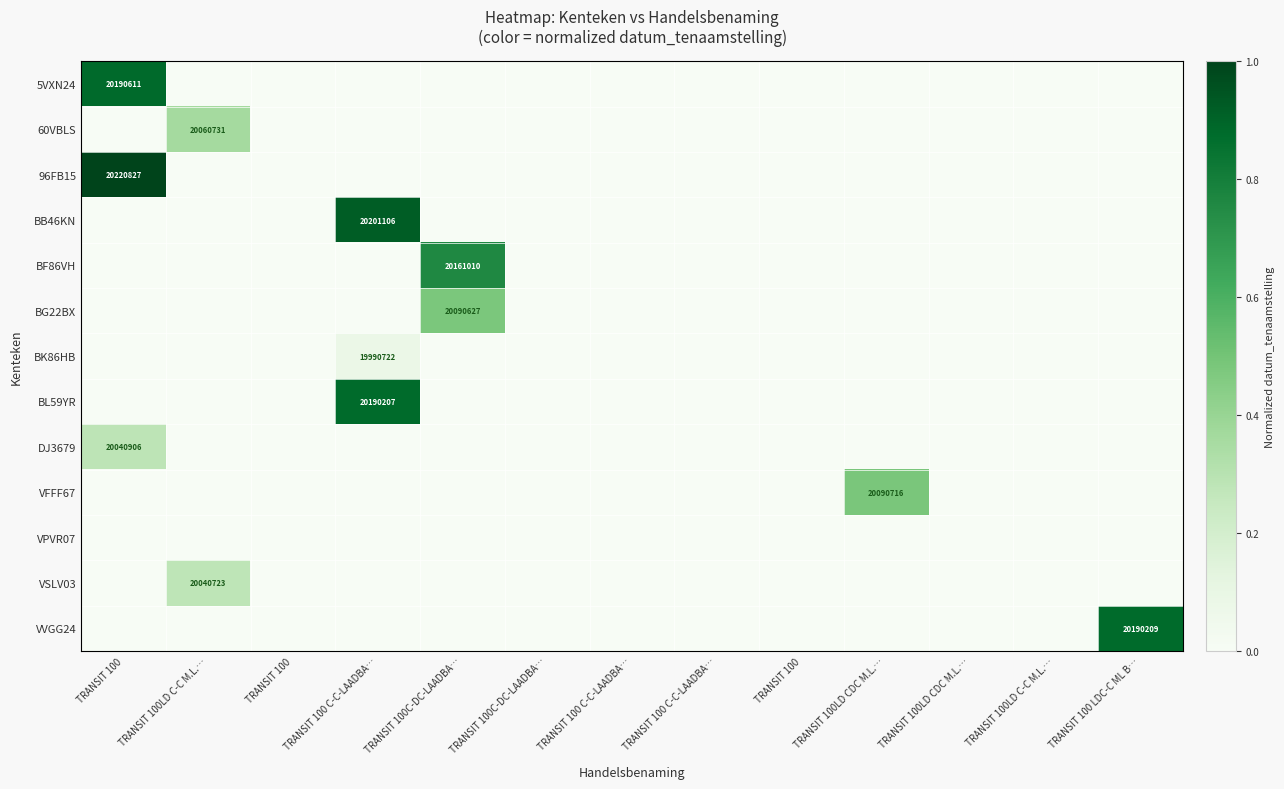

At which category is the sum across all series the highest?

TRANSIT 100